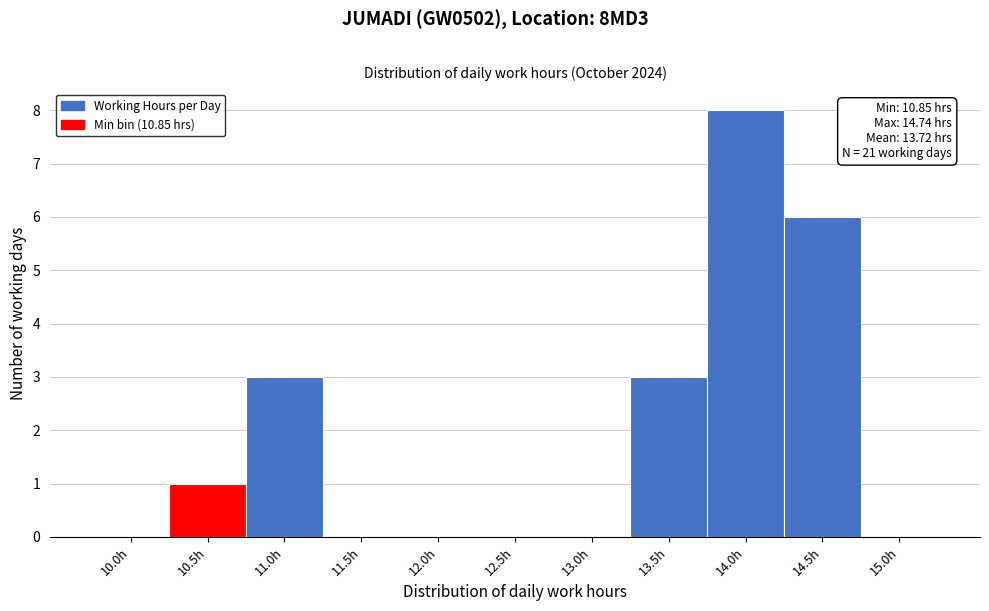

Reading right to left, extract all data points from this chart.

15.0h=0	14.5h=6	14.0h=8	13.5h=3	13.0h=0	12.5h=0	12.0h=0	11.5h=0	11.0h=3	10.5h=1	10.0h=0